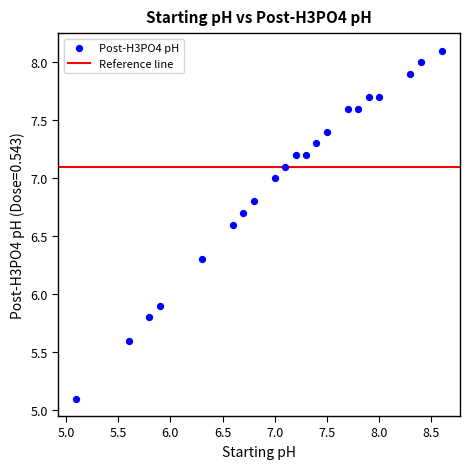

What Y value in the scatter plot is closest to 6?

5.9